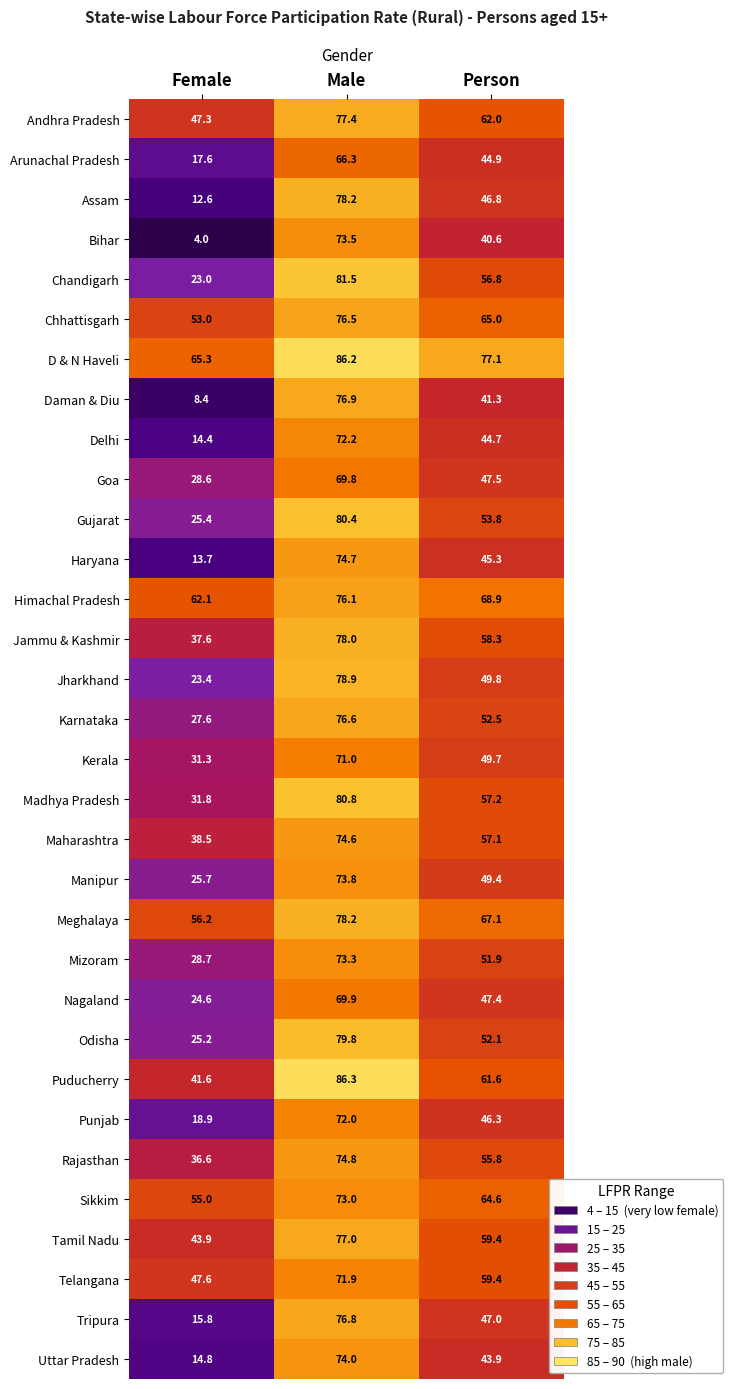

Read the Gujarat value at Person.

53.8